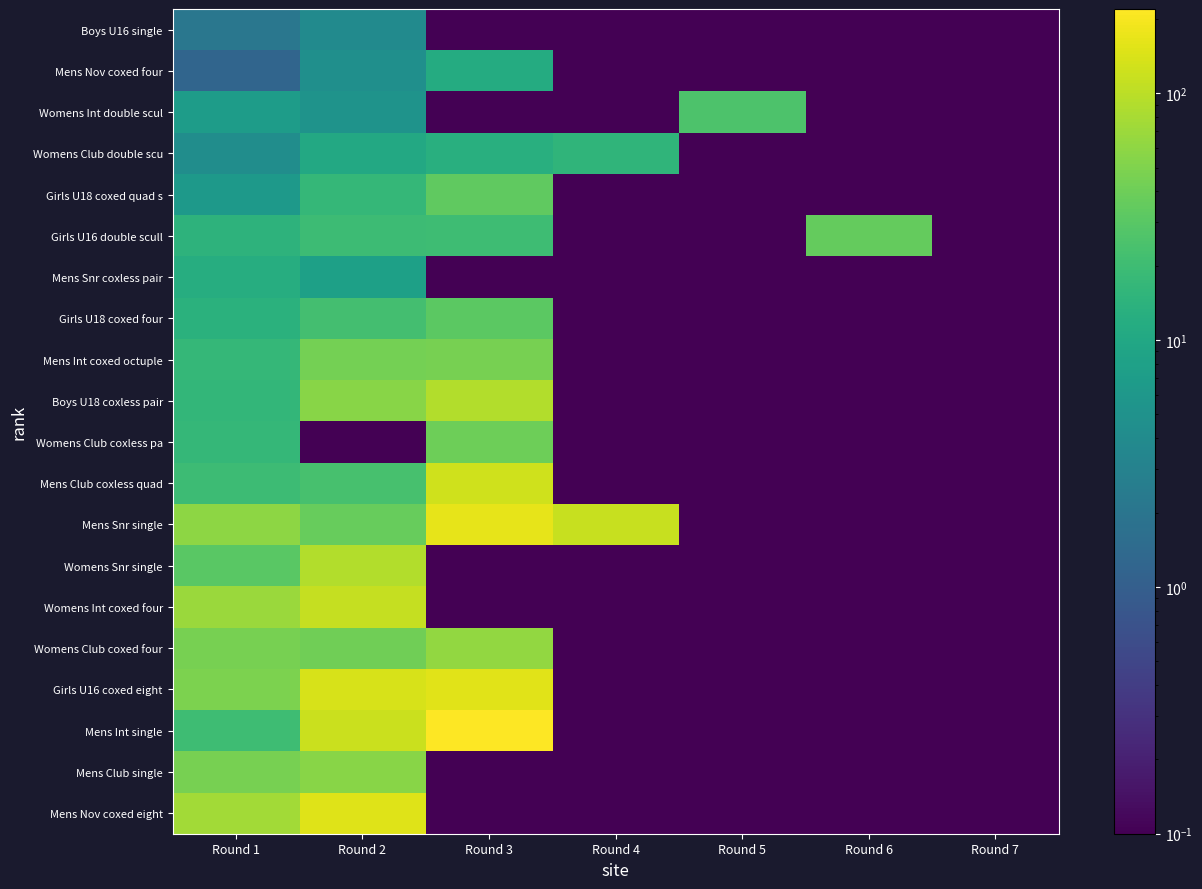

Reading left to right, list all the values displayed in this chart.

Boys U16 single: Round 1=2.1	Round 2=3.9	Round 3=0.0	Round 4=0.0	Round 5=0.0	Round 6=0.0	Round 7=0.0
Mens Nov coxed four: Round 1=1.2	Round 2=4.7	Round 3=11.5	Round 4=0.0	Round 5=0.0	Round 6=0.0	Round 7=0.0
Womens Int double scul: Round 1=7.1	Round 2=5.2	Round 3=0.0	Round 4=0.0	Round 5=25.8	Round 6=0.0	Round 7=0.0
Womens Club double scu: Round 1=4.3	Round 2=10.4	Round 3=13.0	Round 4=15.4	Round 5=0.0	Round 6=0.0	Round 7=0.0
Girls U18 coxed quad s: Round 1=6.3	Round 2=16.8	Round 3=33.3	Round 4=0.0	Round 5=0.0	Round 6=0.0	Round 7=0.0
Girls U16 double scull: Round 1=14.4	Round 2=19.5	Round 3=20.0	Round 4=0.0	Round 5=0.0	Round 6=35.4	Round 7=0.0
Mens Snr coxless pair: Round 1=12.0	Round 2=8.0	Round 3=0.0	Round 4=0.0	Round 5=0.0	Round 6=0.0	Round 7=0.0
Girls U18 coxed four: Round 1=13.5	Round 2=22.0	Round 3=31.3	Round 4=0.0	Round 5=0.0	Round 6=0.0	Round 7=0.0
Mens Int coxed octuple: Round 1=16.8	Round 2=44.1	Round 3=45.0	Round 4=0.0	Round 5=0.0	Round 6=0.0	Round 7=0.0
Boys U18 coxless pair: Round 1=16.1	Round 2=55.8	Round 3=90.6	Round 4=0.0	Round 5=0.0	Round 6=0.0	Round 7=0.0
Womens Club coxless pa: Round 1=16.8	Round 2=0.0	Round 3=39.9	Round 4=0.0	Round 5=0.0	Round 6=0.0	Round 7=0.0
Mens Club coxless quad: Round 1=19.7	Round 2=23.2	Round 3=126.3	Round 4=0.0	Round 5=0.0	Round 6=0.0	Round 7=0.0
Mens Snr single: Round 1=58.8	Round 2=36.6	Round 3=165.0	Round 4=116.2	Round 5=0.0	Round 6=0.0	Round 7=0.0
Womens Snr single: Round 1=31.1	Round 2=90.9	Round 3=0.0	Round 4=0.0	Round 5=0.0	Round 6=0.0	Round 7=0.0
Womens Int coxed four: Round 1=68.4	Round 2=113.2	Round 3=0.0	Round 4=0.0	Round 5=0.0	Round 6=0.0	Round 7=0.0
Womens Club coxed four: Round 1=44.8	Round 2=41.9	Round 3=62.3	Round 4=0.0	Round 5=0.0	Round 6=0.0	Round 7=0.0
Girls U16 coxed eight: Round 1=48.8	Round 2=138.9	Round 3=153.8	Round 4=0.0	Round 5=0.0	Round 6=0.0	Round 7=0.0
Mens Int single: Round 1=20.3	Round 2=117.2	Round 3=219.4	Round 4=0.0	Round 5=0.0	Round 6=0.0	Round 7=0.0
Mens Club single: Round 1=45.2	Round 2=55.9	Round 3=0.0	Round 4=0.0	Round 5=0.0	Round 6=0.0	Round 7=0.0
Mens Nov coxed eight: Round 1=75.6	Round 2=152.7	Round 3=0.0	Round 4=0.0	Round 5=0.0	Round 6=0.0	Round 7=0.0